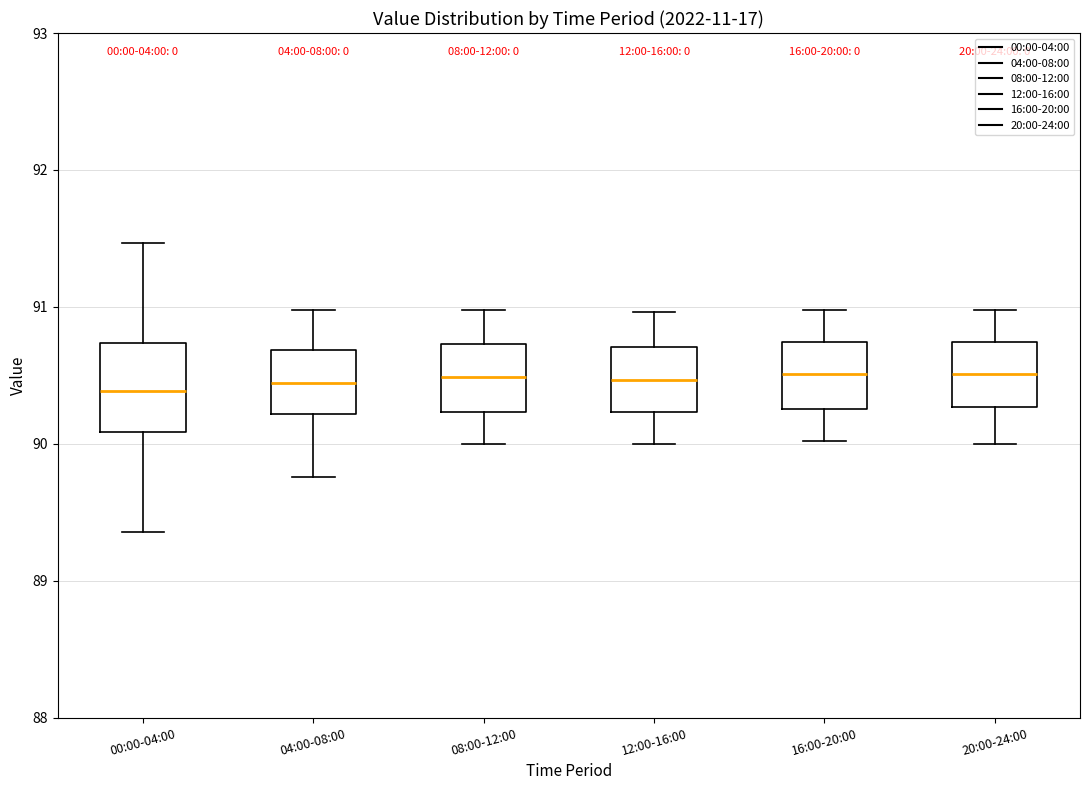

Where does the lower whisker of the box for 00:00-04:00 end on the y-axis? The values are not printed on the chart, so give them approximately, as read against the axis.

89.4